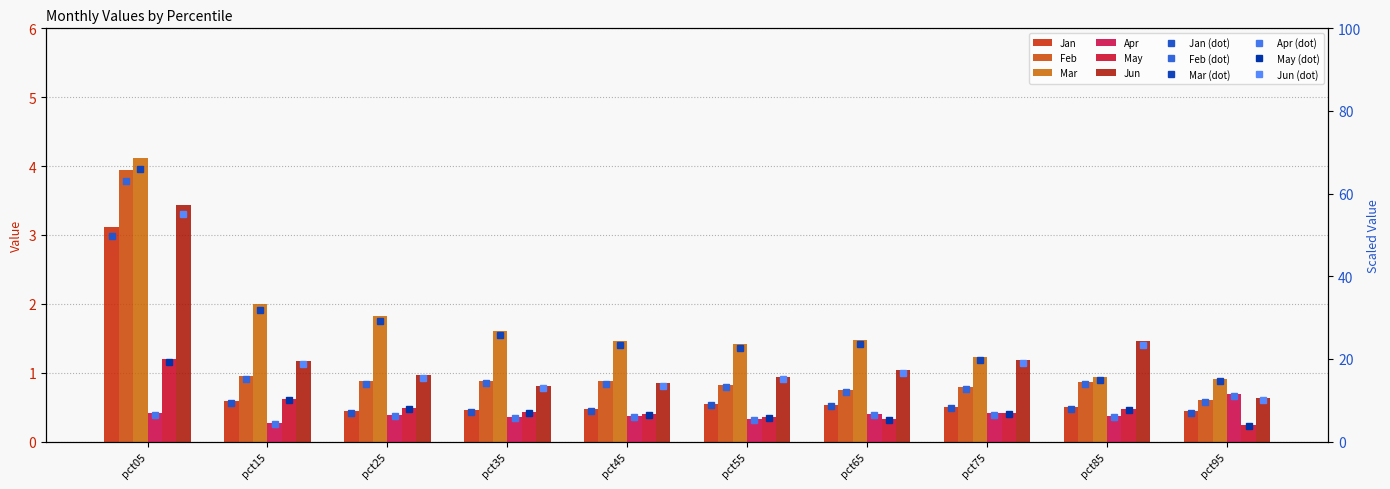

Is it true that Jan equals 0.1 at pct95?

False